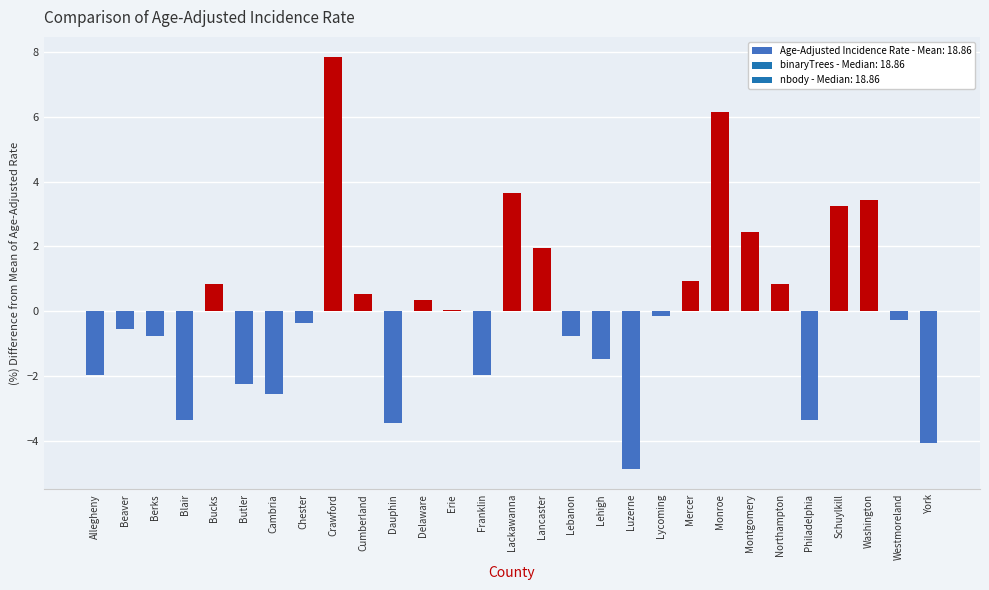

Count the number of categories in the chart.

29